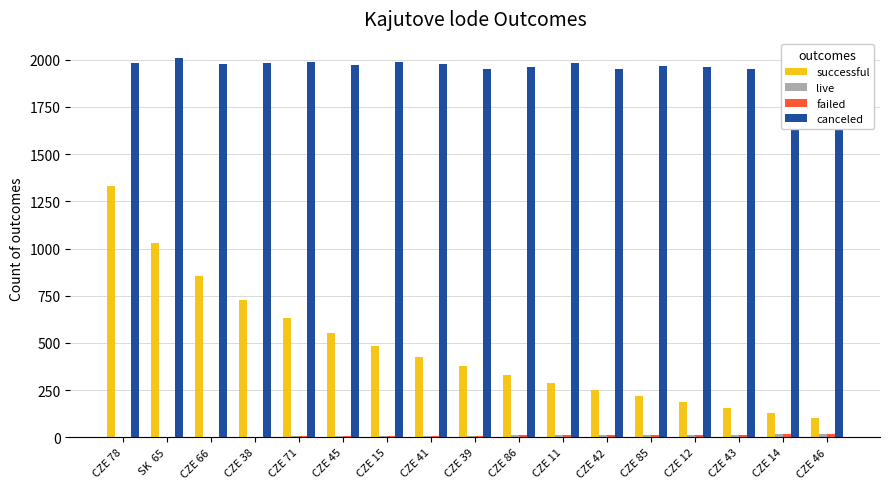

What is the spread (max minus min) of values at SK  65?

2008